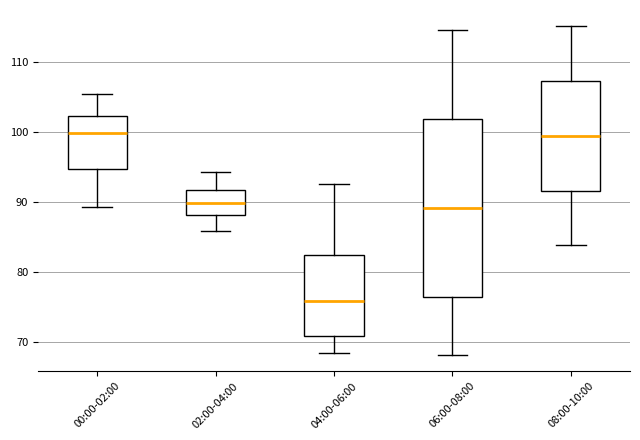

Where does the upper whisker of the box for 02:00-04:00 end on the y-axis? The values are not printed on the chart, so give them approximately, as read against the axis.

94